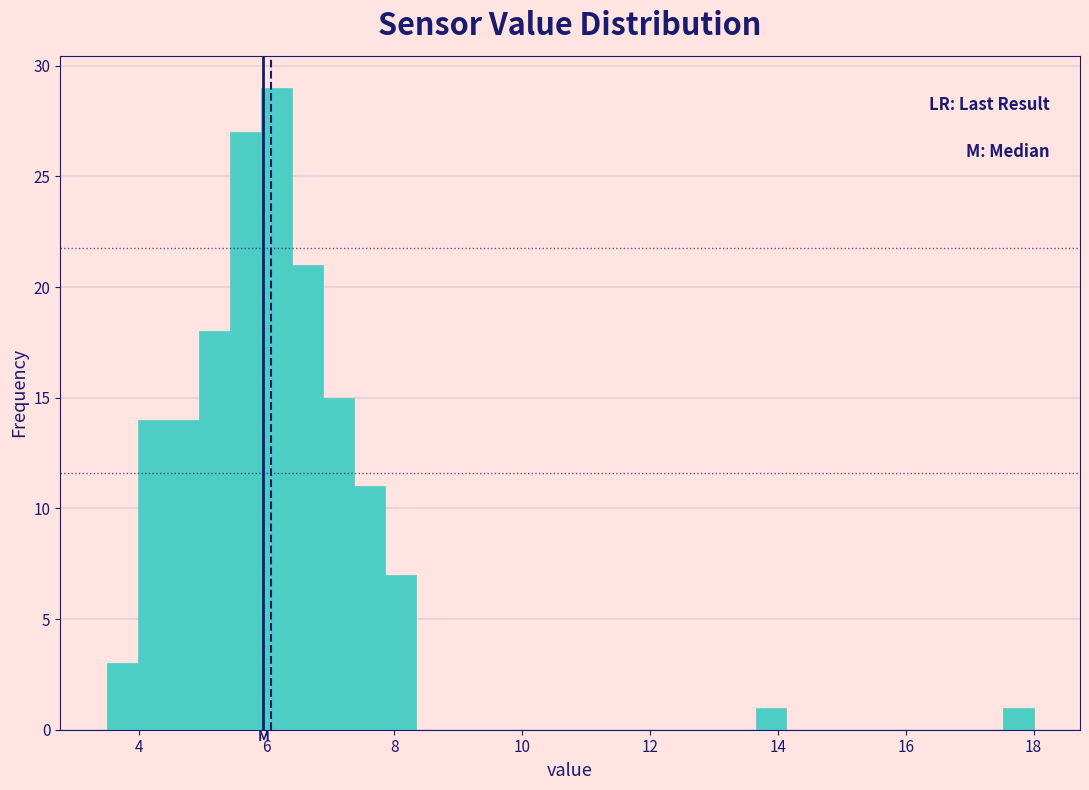

Around what value on the x-axis is the tallest bar? Give the approximate position of its centre, as read against the axis.

6.2